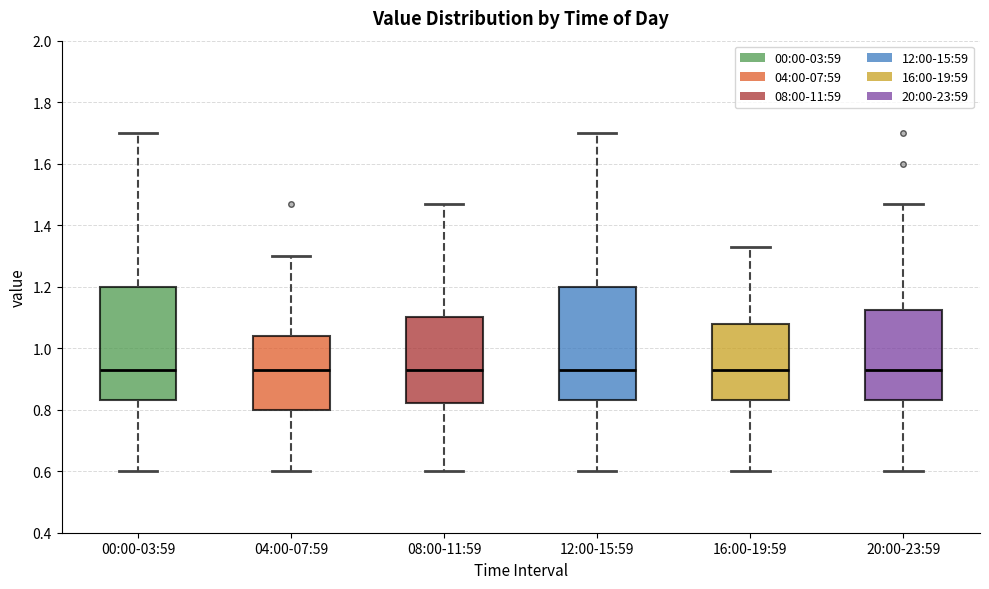

Where is the lower edge of the box for 08:00-11:59 on the y-axis? The values are not printed on the chart, so give them approximately, as read against the axis.

0.82